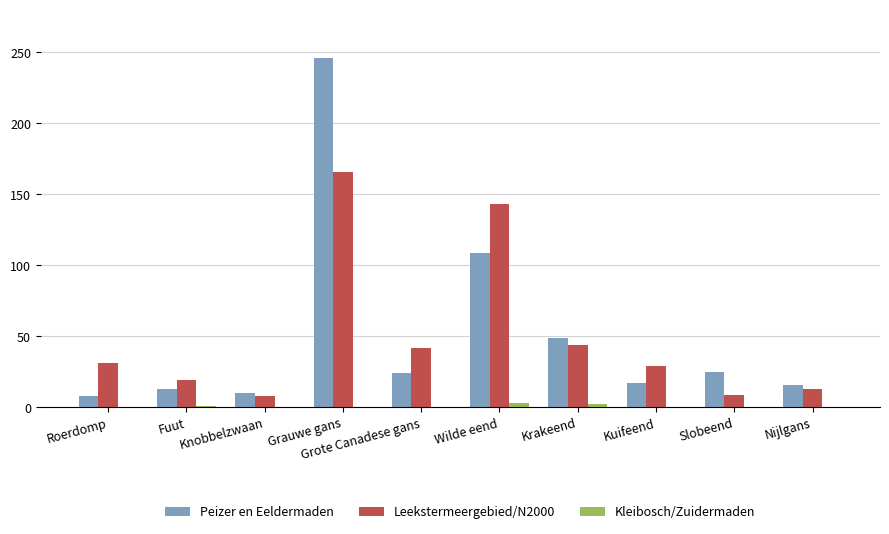

What is the average value of the Leekstermeergebied/N2000 series?

50